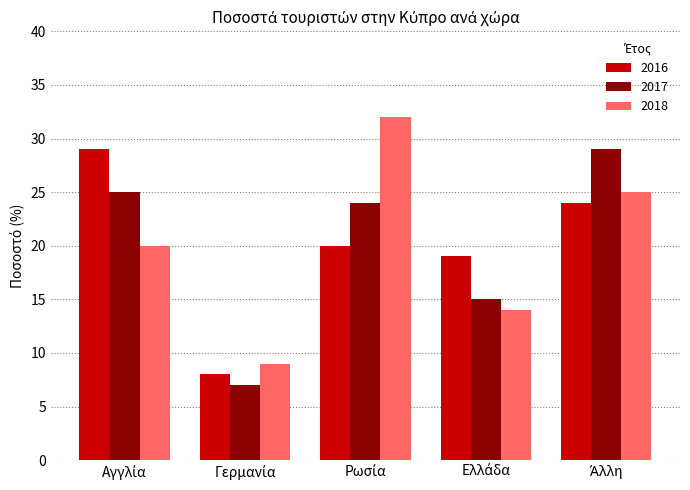

What is the difference between the second highest and second lowest values in the 2017 series?

10